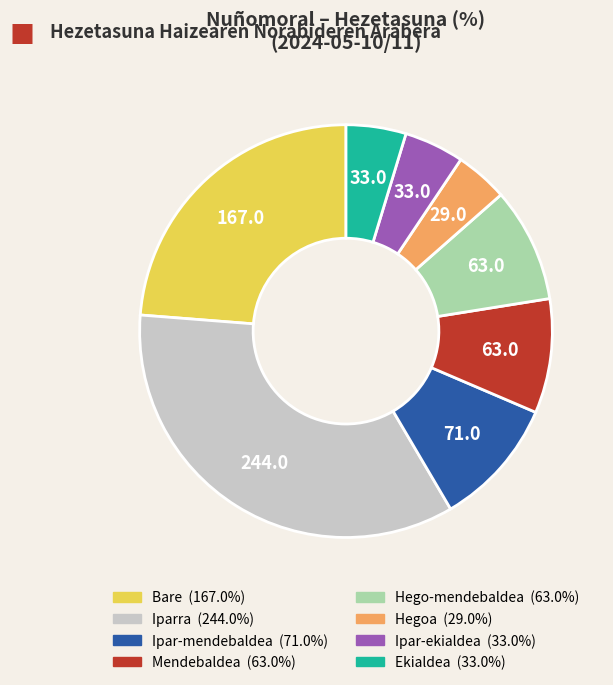

Does any single category account for the majority?

No